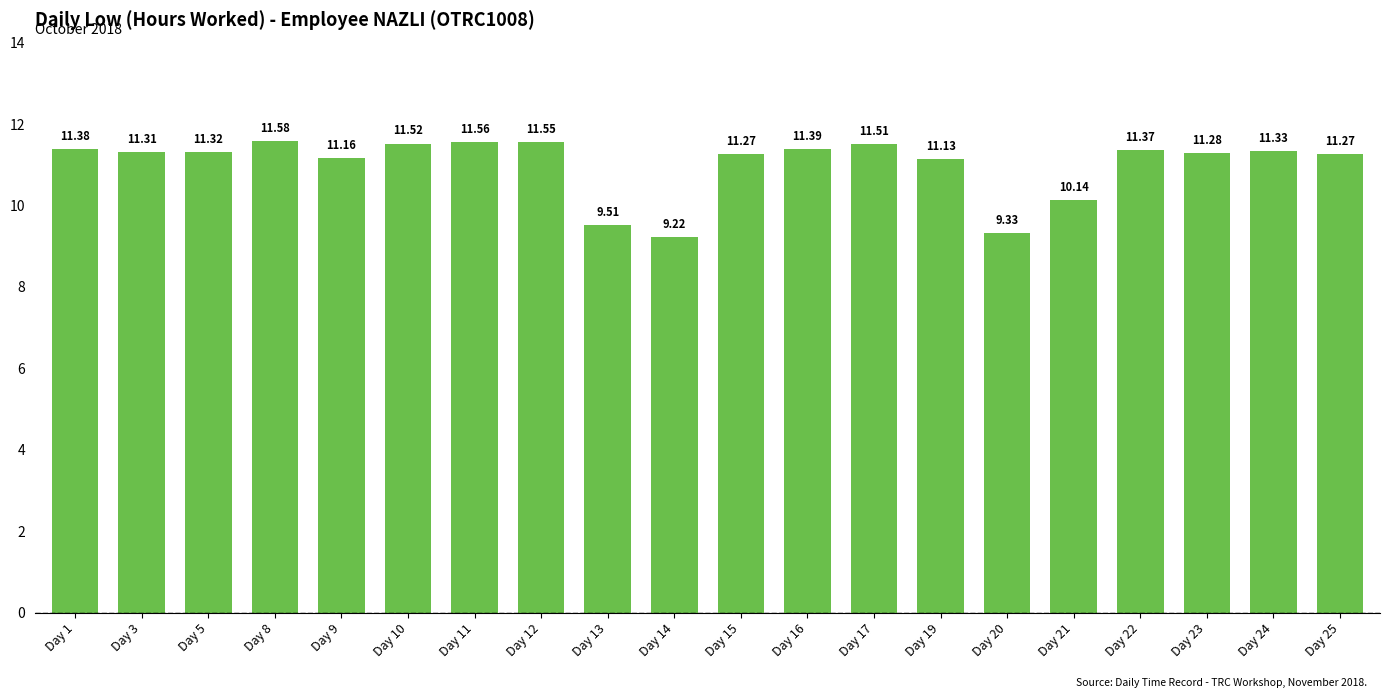

Are the bars grouped side by side (vs. stacked)?

No